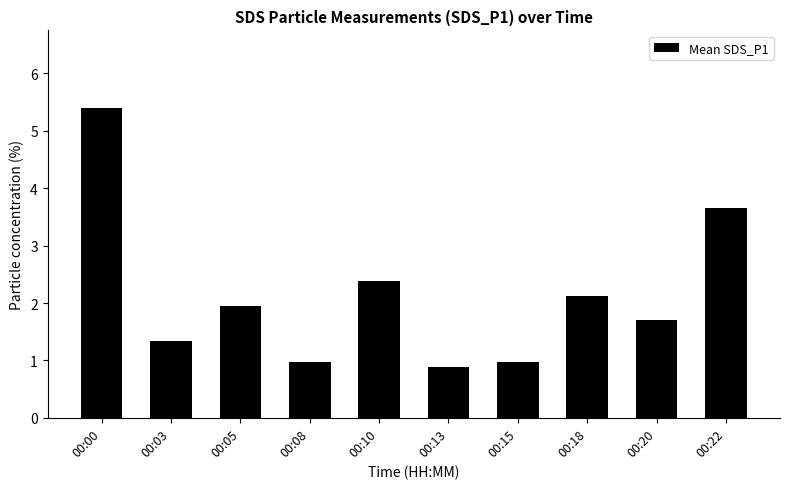

True or false: the data shows 3.3 at 00:05.

False